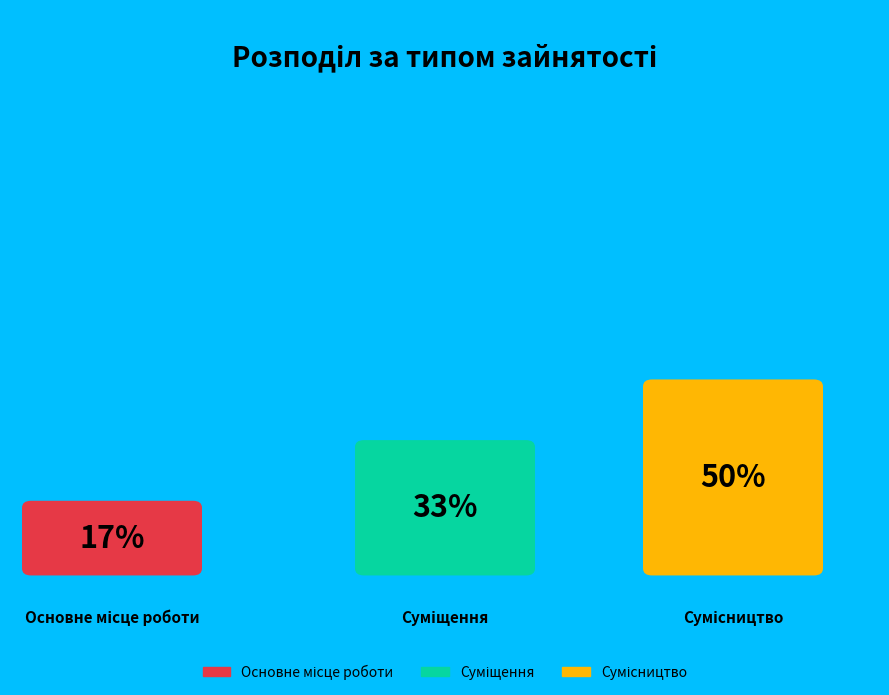

What percentage is the Основне місце роботи slice, to the nearest percent?

17%